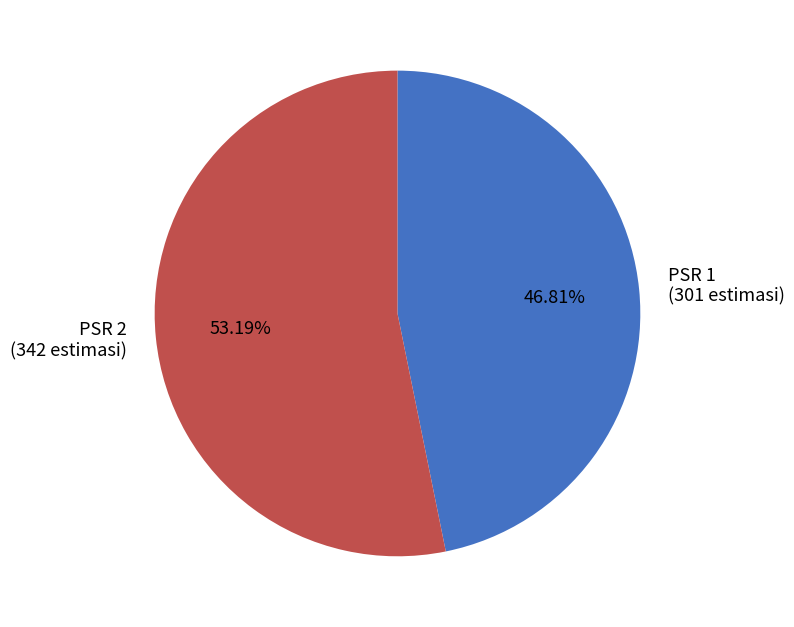

Do PSR 2 (342 estimasi) and PSR 1 (301 estimasi) together represent more than half of the pie?

Yes